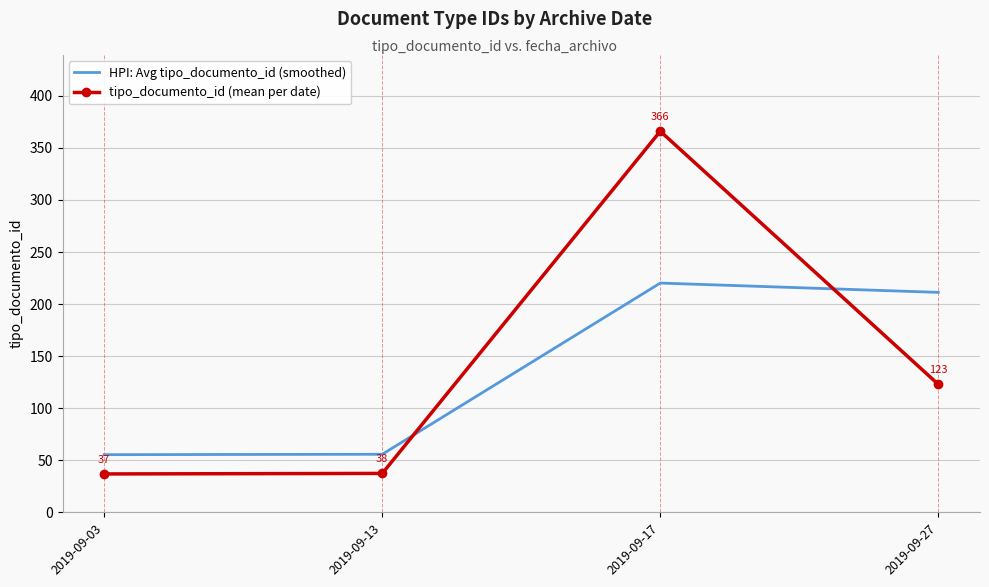

The value of tipo_documento_id (mean per date) at 2019-09-13 is 37.5. True or false?

True